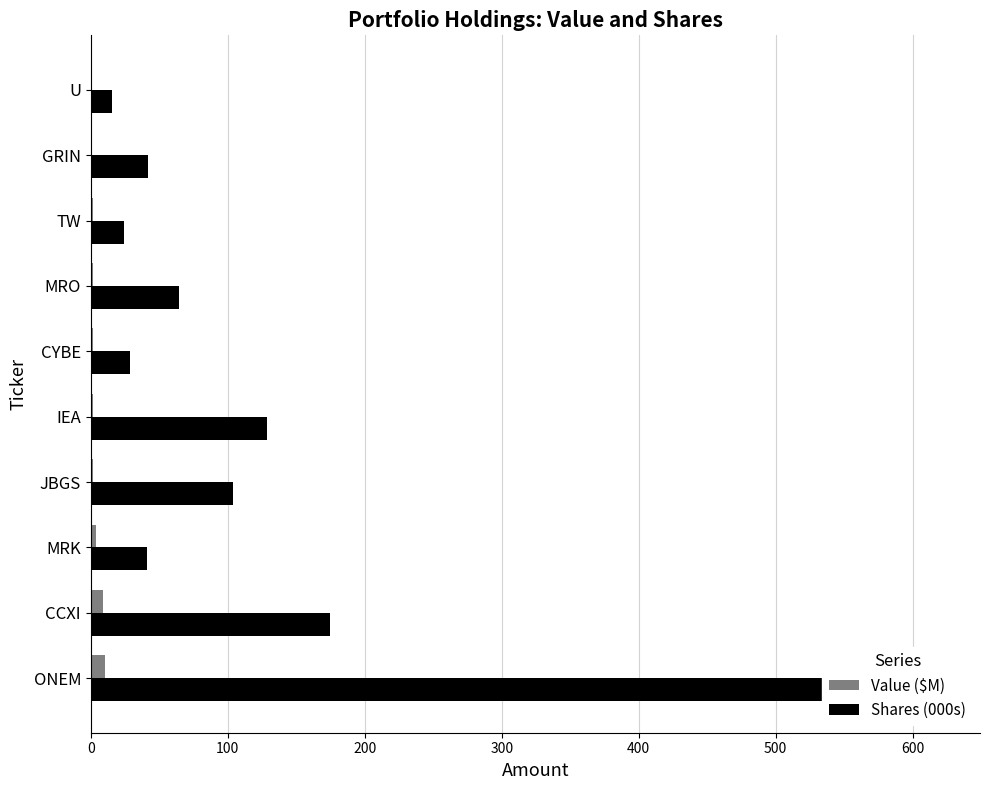

The Value ($M) series shows 1.0 at GRIN. True or false?

True